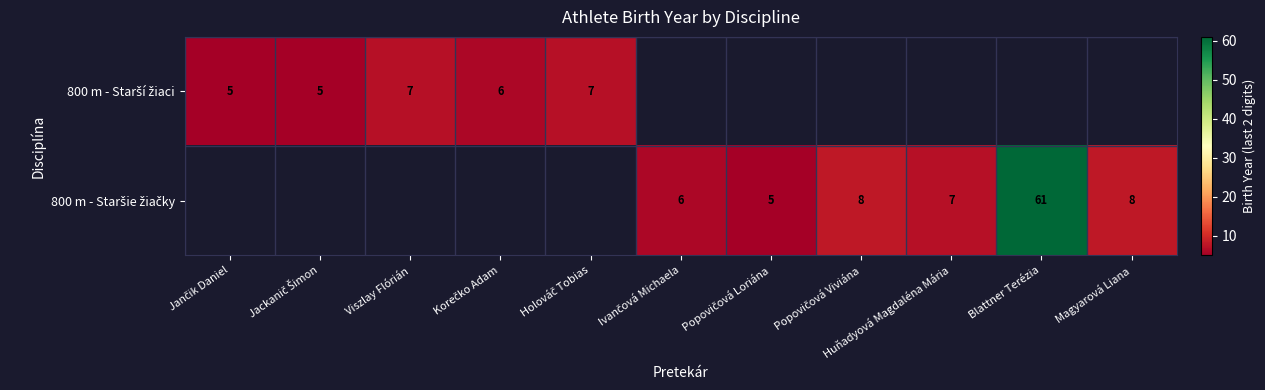

What is the smallest value displayed?

5.0